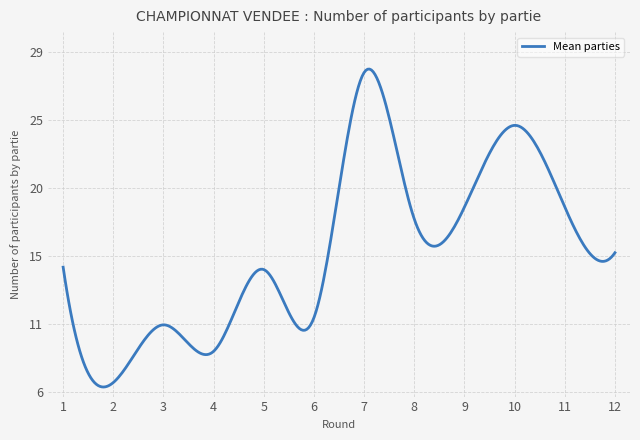

Does the chart have visible grid lines?

Yes